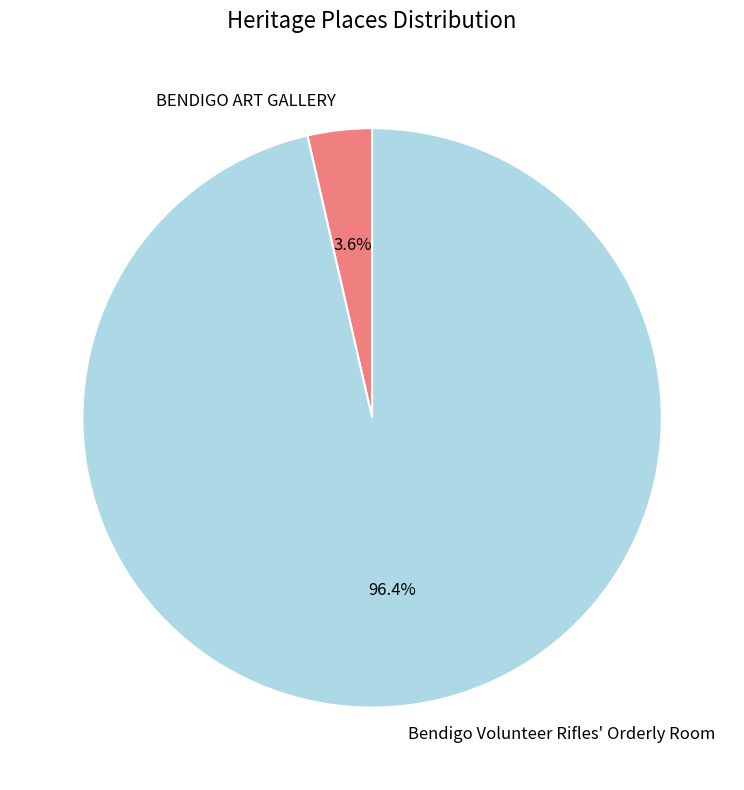

Which has a higher value, Bendigo Volunteer Rifles' Orderly Room or BENDIGO ART GALLERY?

Bendigo Volunteer Rifles' Orderly Room